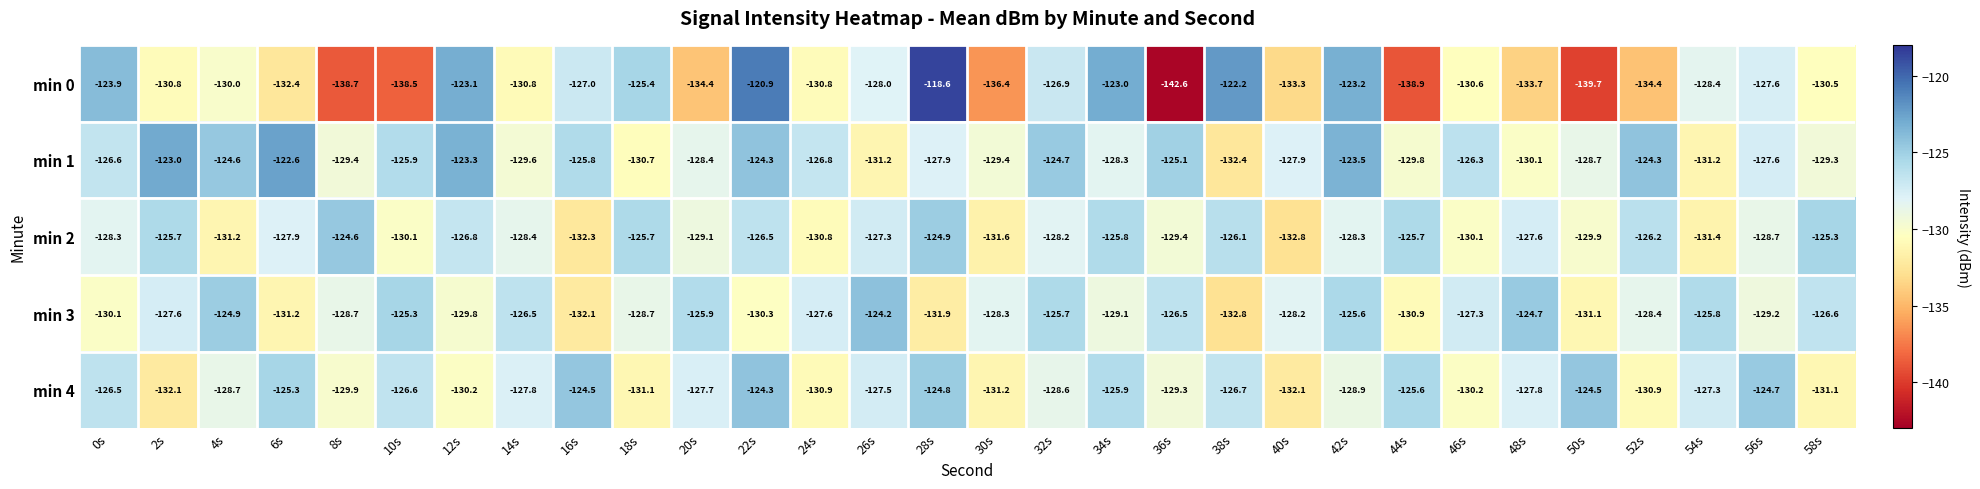

Which series changed the most between 38s and 46s?

min 0